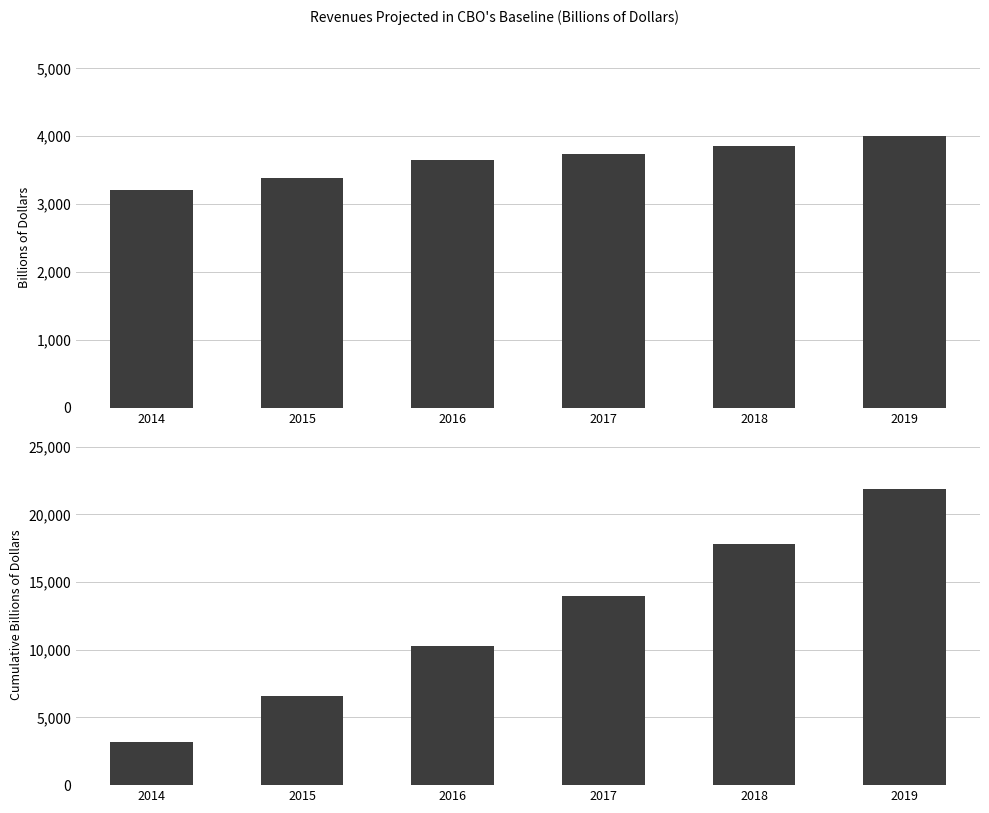

Is it true that Total Revenue equals 3644.6 at 2016?

True